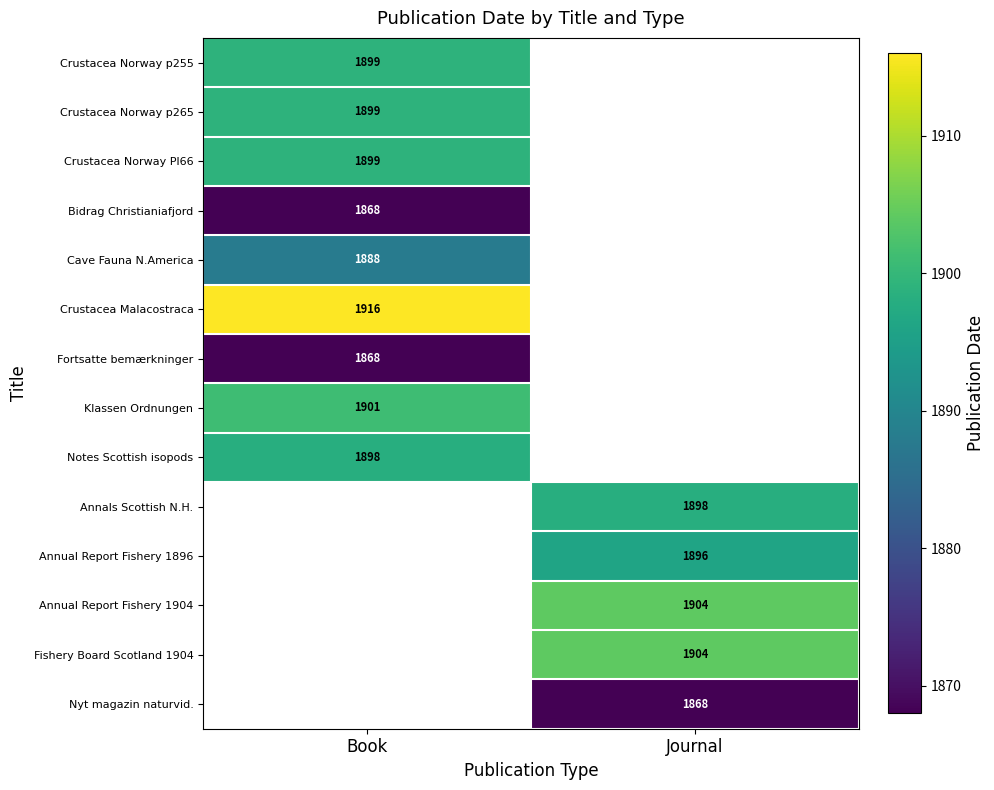

The value of Notes Scottish isopods at Book is 1898. True or false?

True